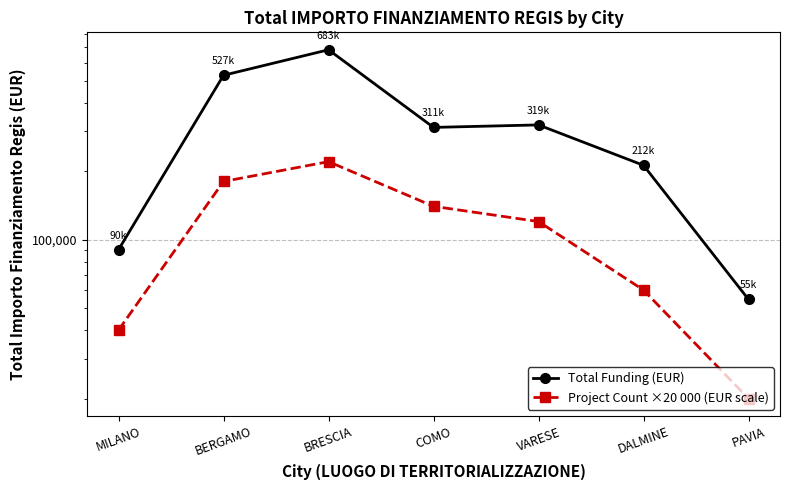

List the series in order of their overall mean, highest first.

Total Funding (EUR), Project Count ×20 000 (EUR scale)